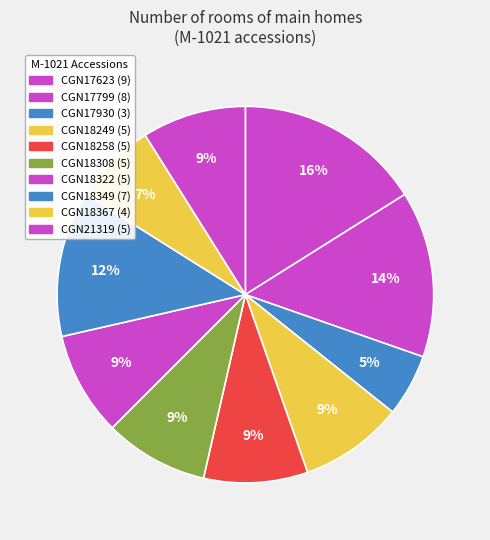

How many segments does this pie chart have?

10